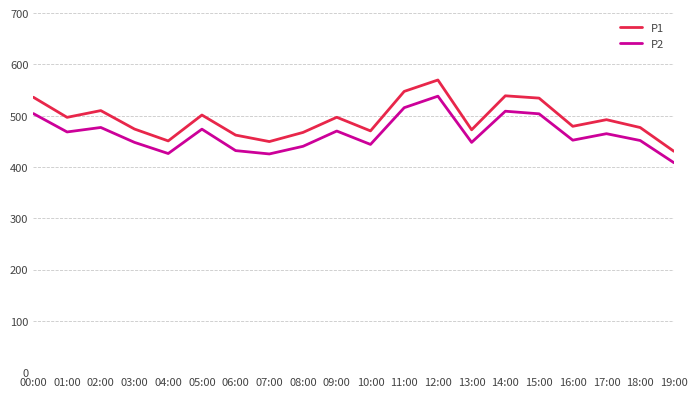

At 08:00, list the series in order from smallest to largest.

P2, P1